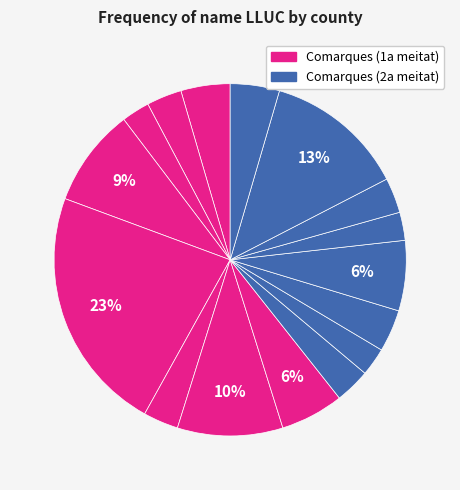

How many segments does this pie chart have?

16